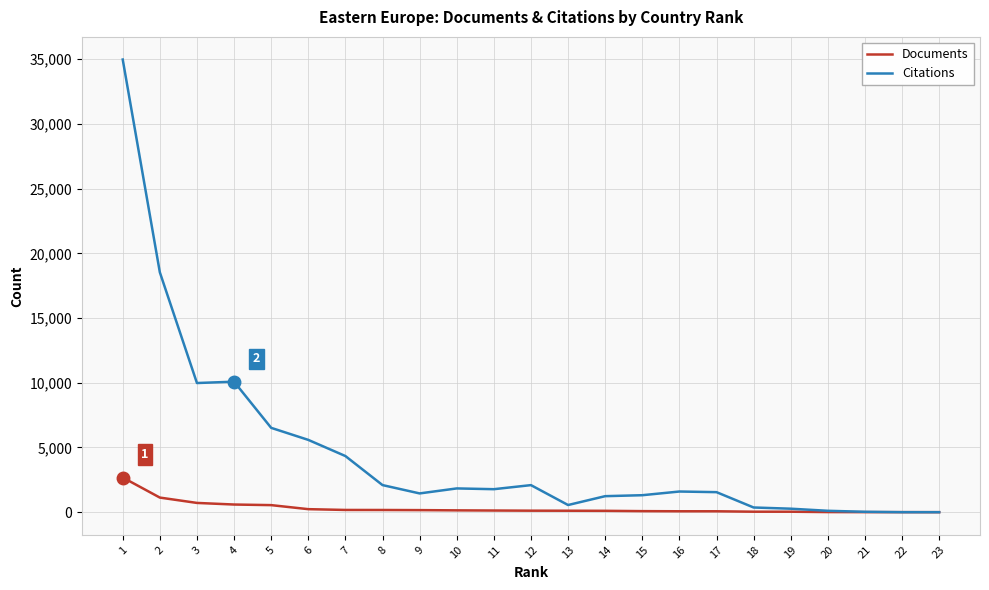

True or false: Citations has more than 2 interior local peaks.

True